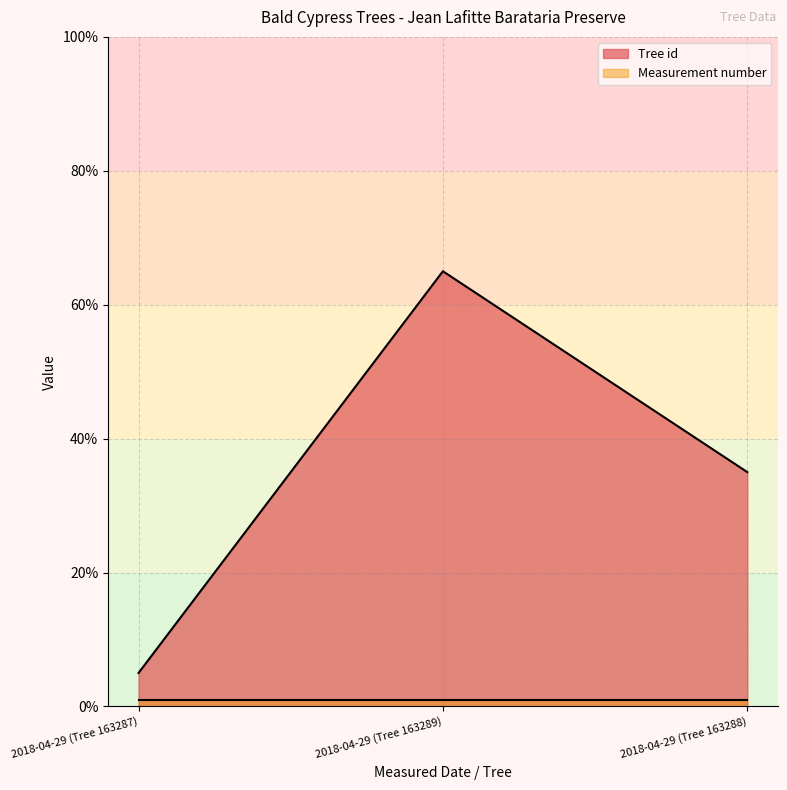

What position from the left is 2018-04-29 (Tree 163287)?

1